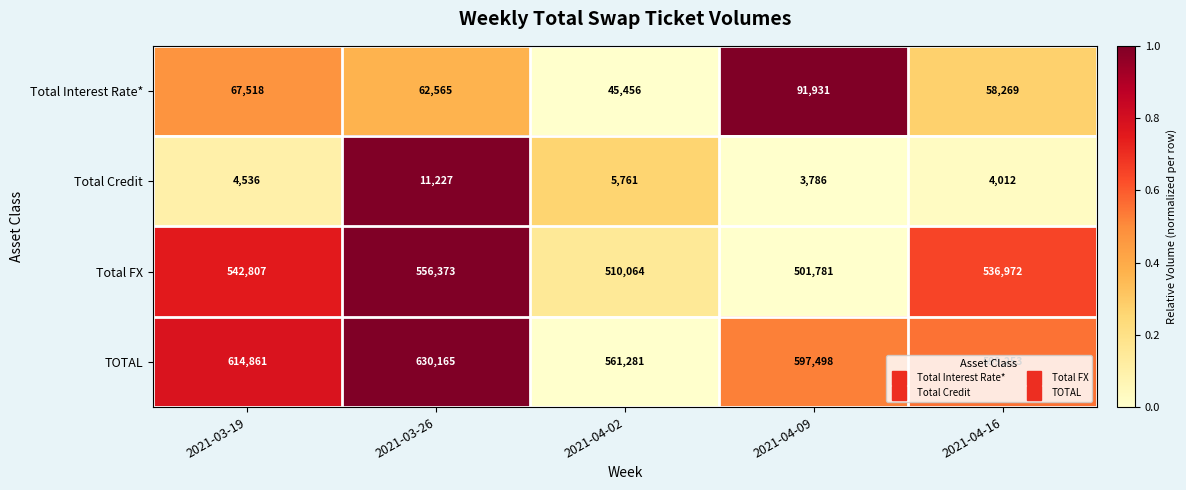

Which series has the largest range (max minus min)?

TOTAL